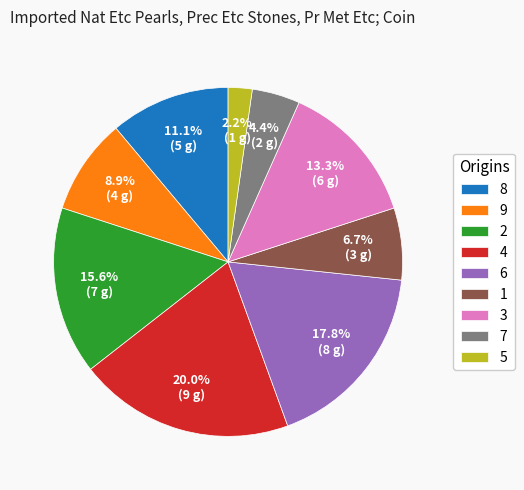

Count the number of slices in the pie.

9